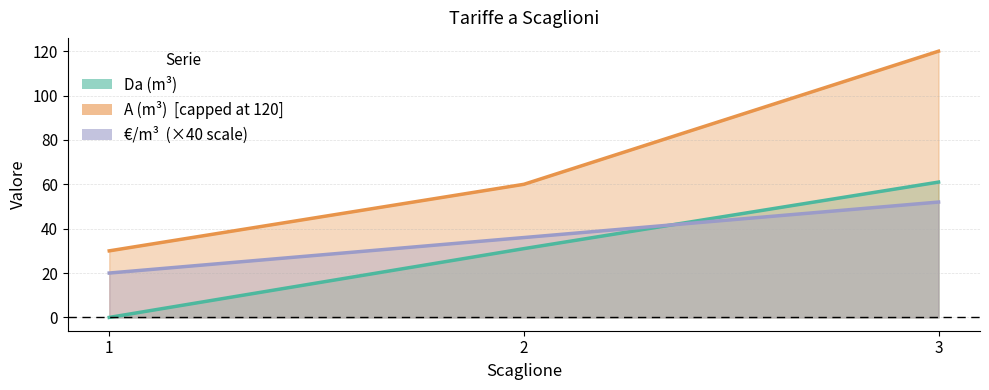

Reading right to left, extract all data points from this chart.

Da (m³) line: 61	31	0
A (m³) line: 120	60	30
€/m³ line: 52	36	20